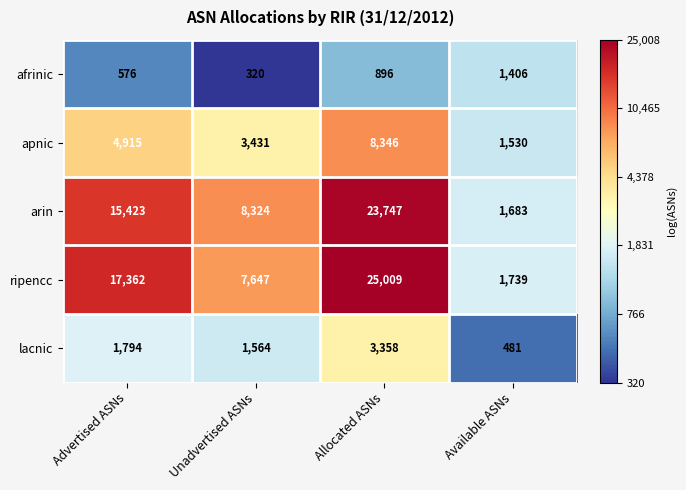

Where is lacnic nearest to the value 1919?

Advertised ASNs